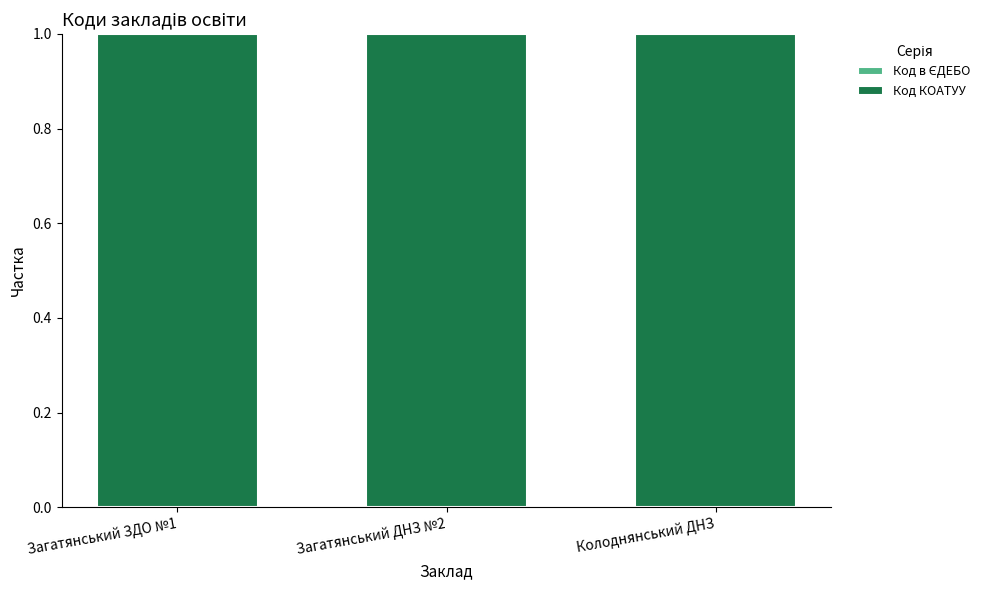

What is the label of the 1st bar from the left?

Загатянський ЗДО №1